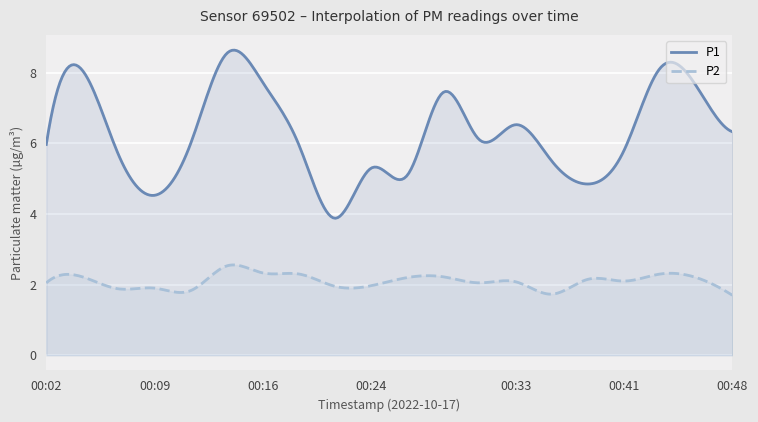

What is the difference between the maximum and minimum values in the P1 series?

4.8